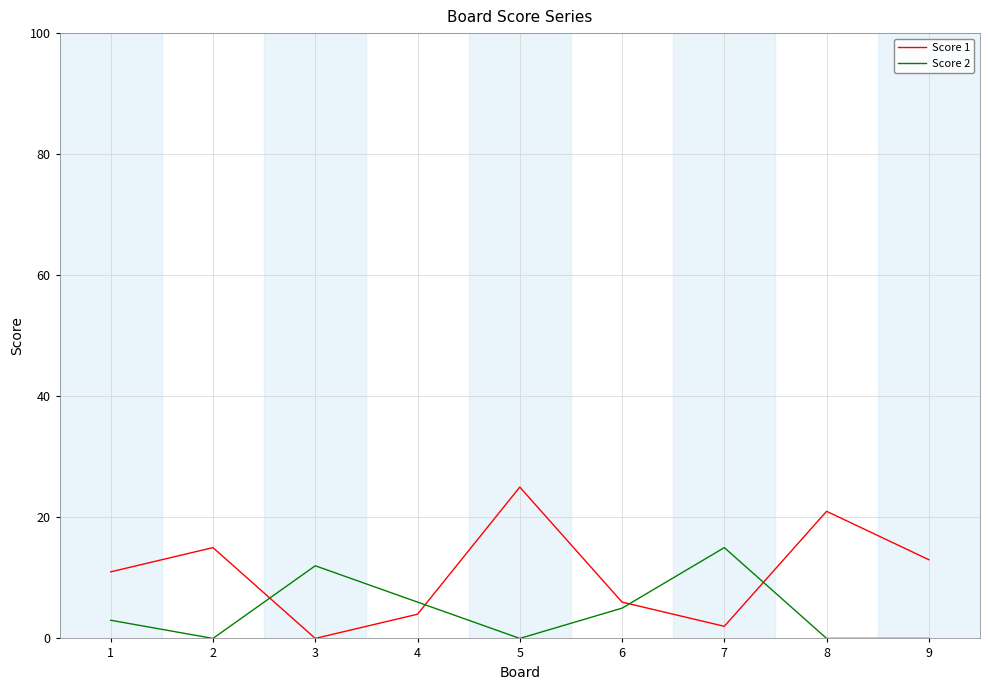

Which series has the largest range (max minus min)?

Score 1